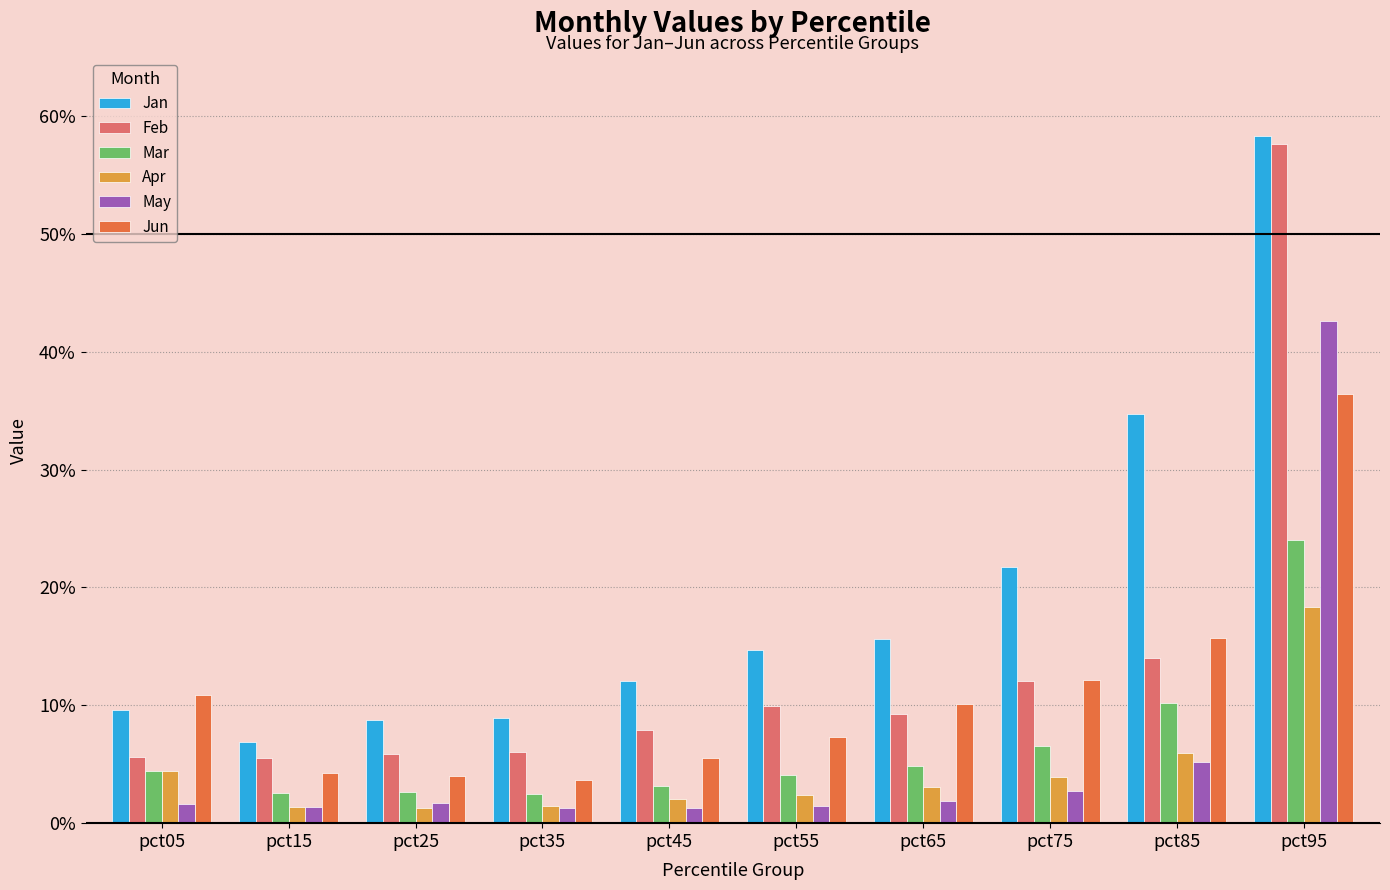

List the series in order of their peak value, highest first.

Jan, Feb, May, Jun, Mar, Apr